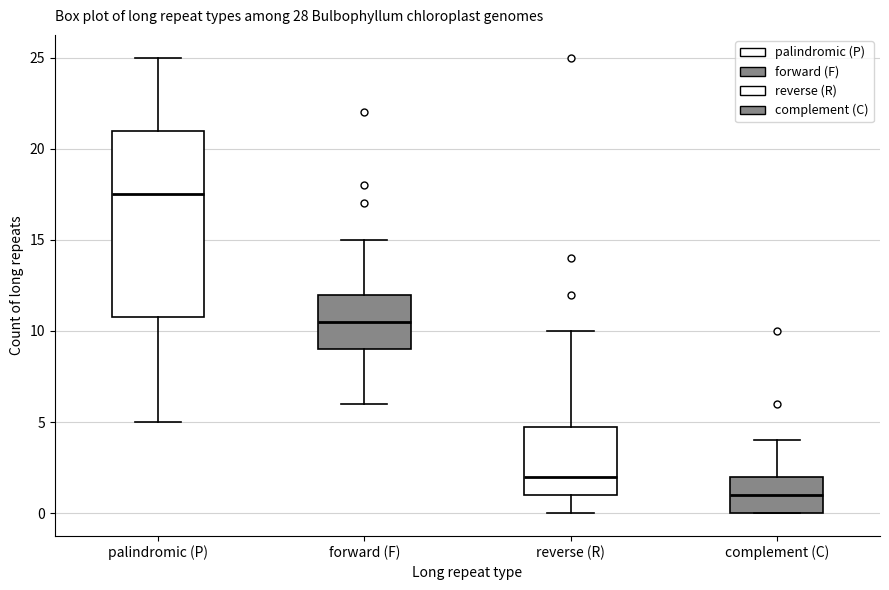

Reading left to right, transcribe this box plot: for each box, give where its median line is, the range the box spans, and where its two whiskers end, as read against the y-axis. The values are not printed on the chart, so give them approximately, as read against the axis.

palindromic (P): median 17.5, box 11.0 to 21.0, whiskers 5.0 to 25.0
forward (F): median 10.5, box 9.0 to 12.0, whiskers 6.0 to 15.0
reverse (R): median 2.0, box 1.0 to 5.0, whiskers 0.0 to 10.0
complement (C): median 1.0, box 0.0 to 2.0, whiskers 0.0 to 4.0